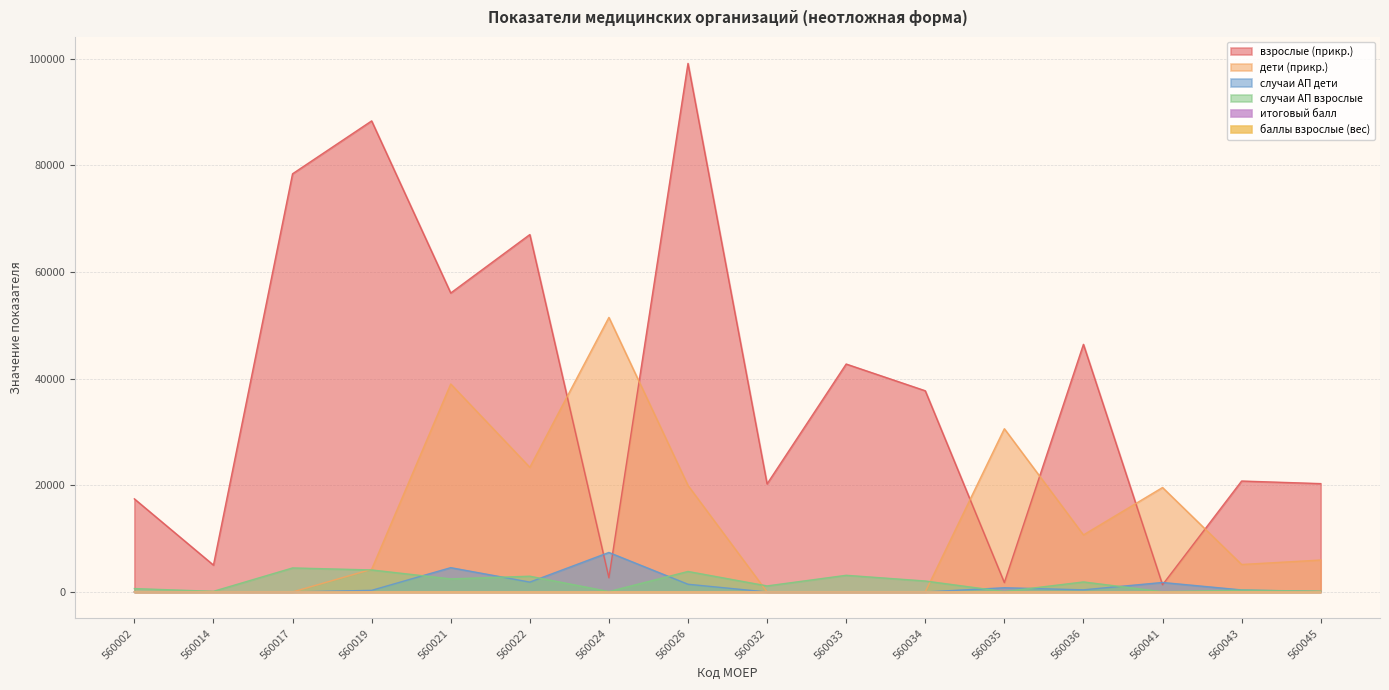

List the labels in order of взрослые (прикр.) value, largest first.

560026, 560019, 560017, 560022, 560021, 560036, 560033, 560034, 560043, 560045, 560032, 560002, 560014, 560024, 560035, 560041